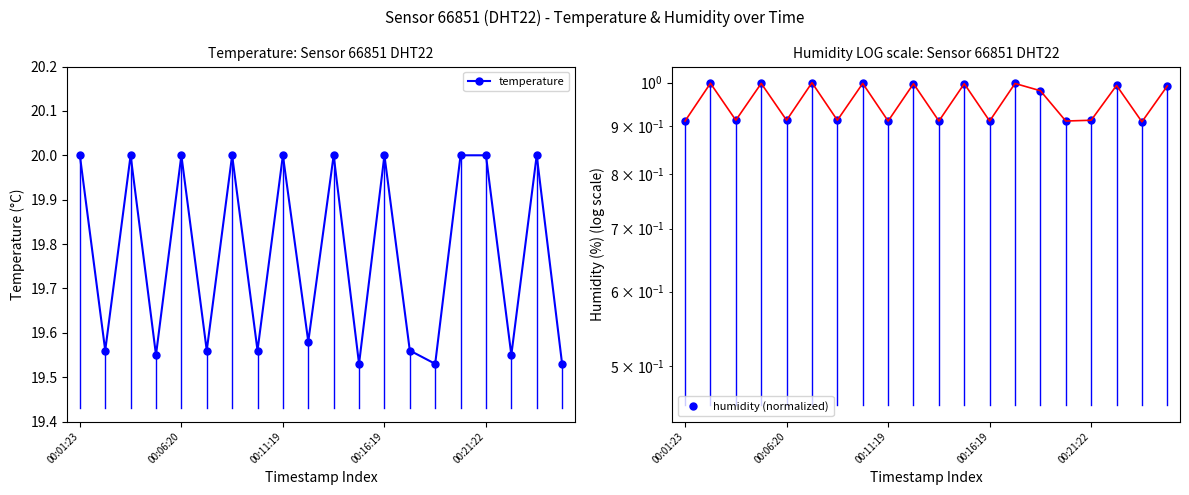

True or false: temperature and humidity (normalized) cross at least once.

False